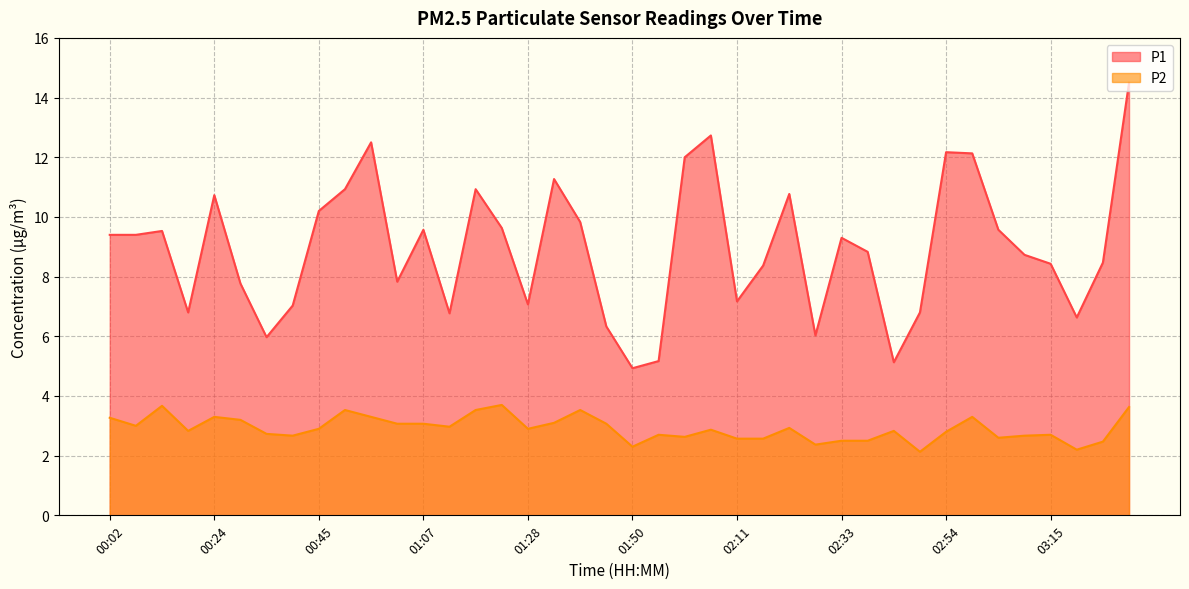

Rank the categories by P2 value from highest to lowest.

01:23, 00:13, 03:32, 00:51, 01:17, 01:39, 00:24, 00:56, 02:59, 00:02, 00:29, 01:33, 01:01, 01:07, 01:44, 00:08, 01:12, 02:22, 00:45, 01:28, 02:06, 00:18, 02:43, 02:54, 00:34, 01:55, 03:15, 00:40, 03:10, 02:00, 03:05, 02:11, 02:16, 02:33, 02:38, 03:26, 02:27, 01:50, 03:21, 02:49